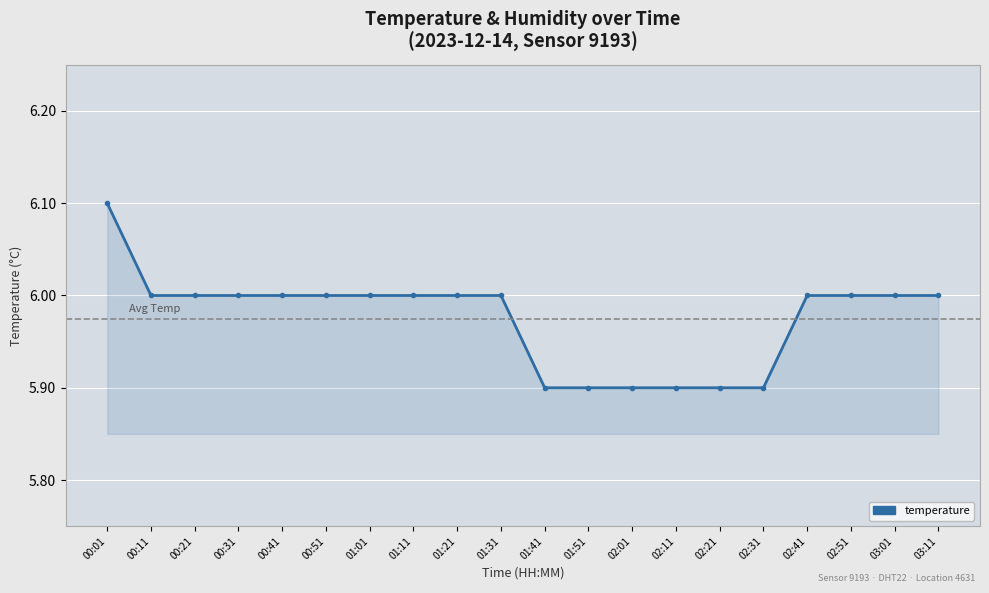

What is the average value?

6.0